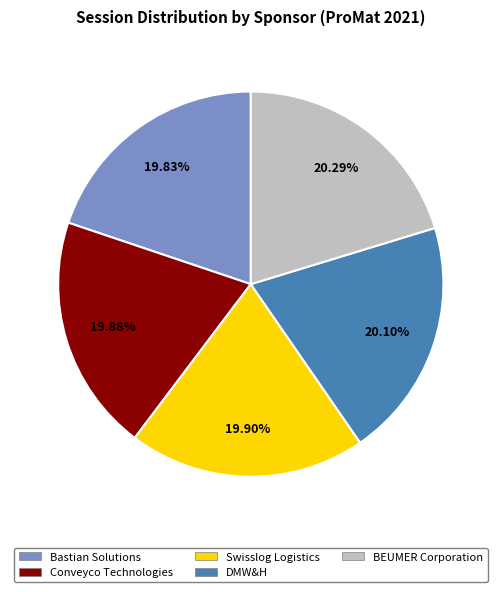

How many slices are in this pie chart?

5